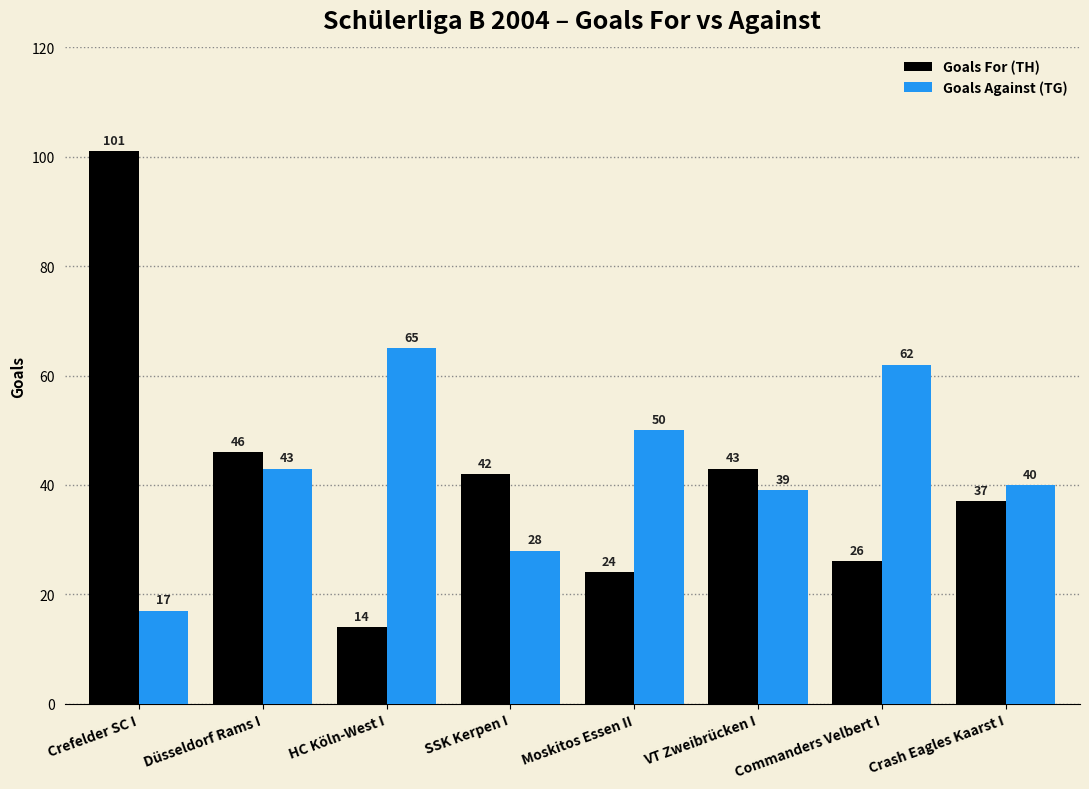

Rank the categories by Goals For (TH) value from lowest to highest.

HC Köln-West I, Moskitos Essen II, Commanders Velbert I, Crash Eagles Kaarst I, SSK Kerpen I, VT Zweibrücken I, Düsseldorf Rams I, Crefelder SC I